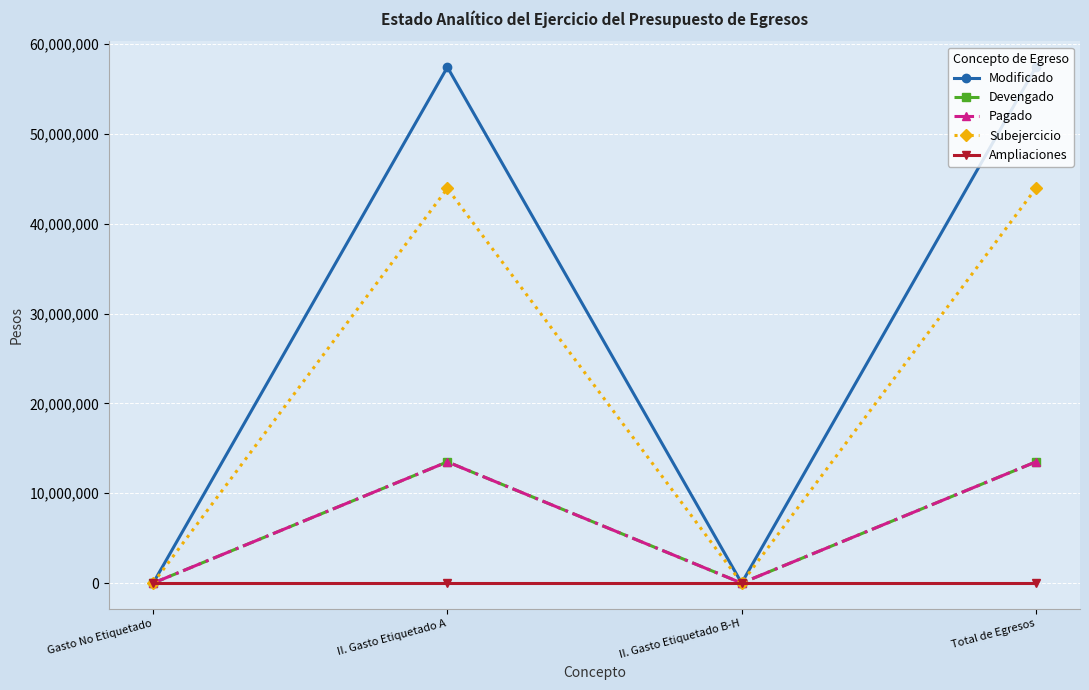

How many Modificado values are between 0 and 57417693?

4